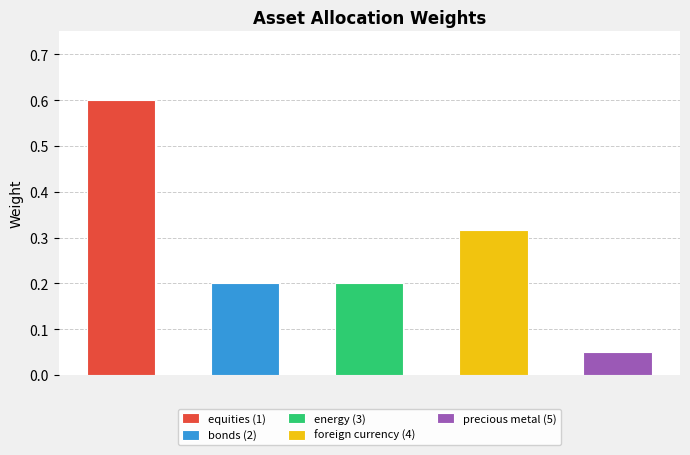

What position from the right is precious metal (5)?

1